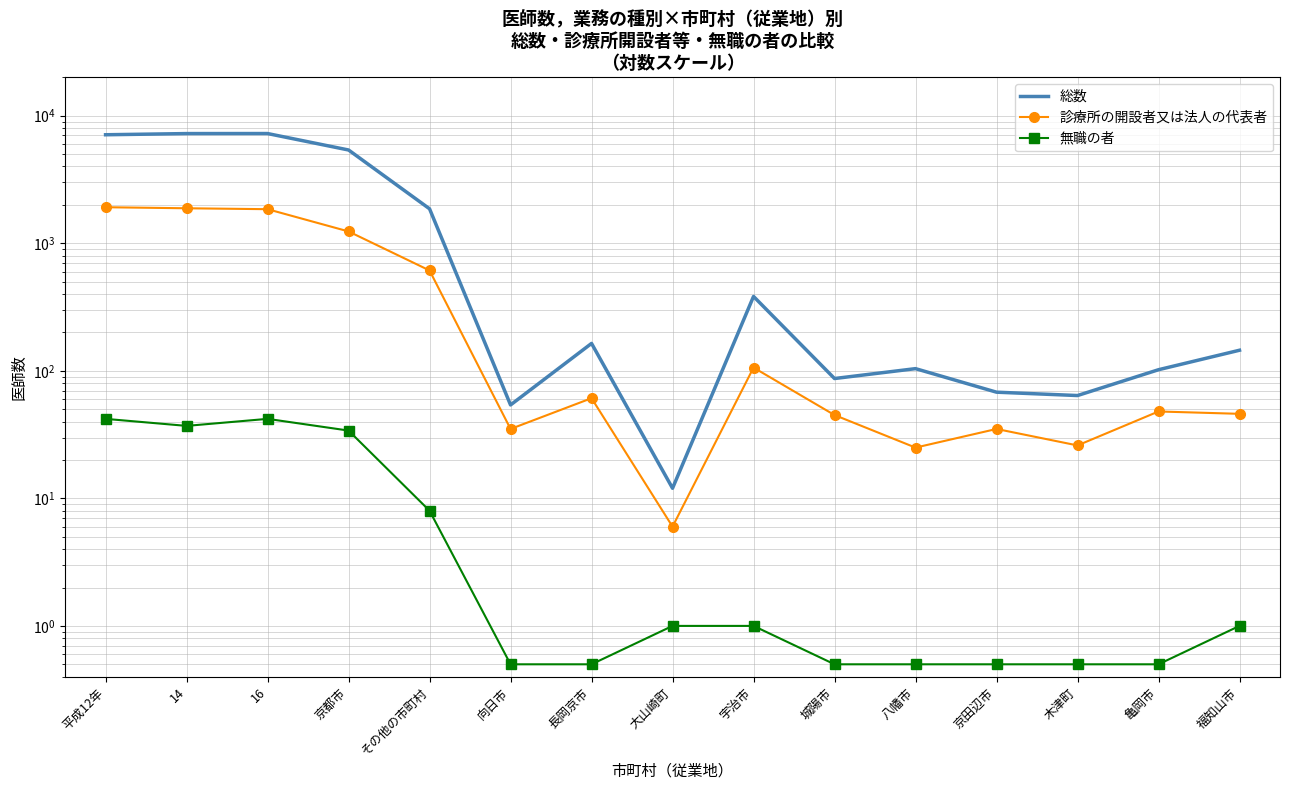

What is the minimum value shown in the chart?

0.5